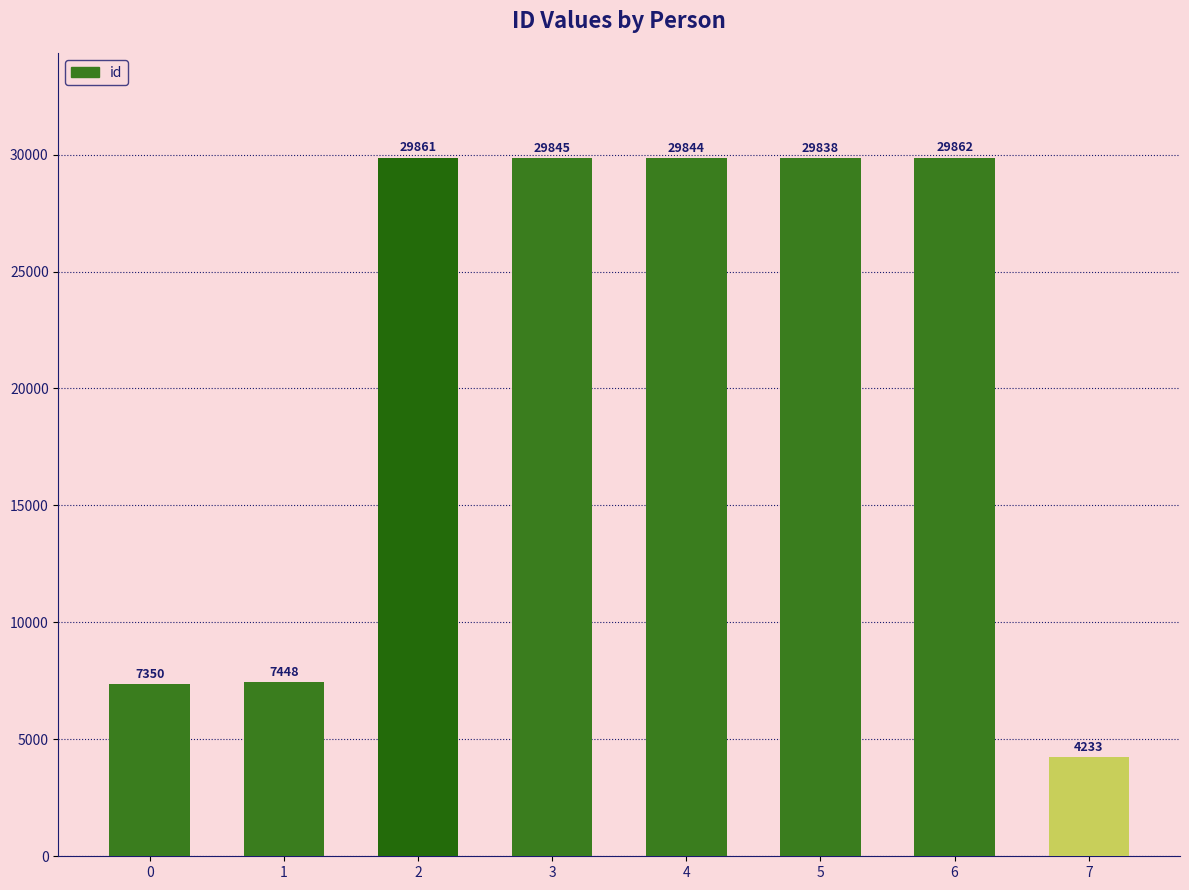

Reading right to left, transcribe all the data shown in this chart.

7=4233	6=29862	5=29838	4=29844	3=29845	2=29861	1=7448	0=7350